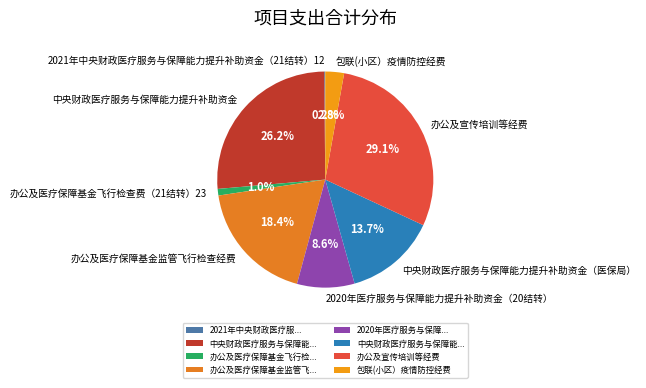

What is the largest slice in the pie chart?

办公及宣传培训等经费